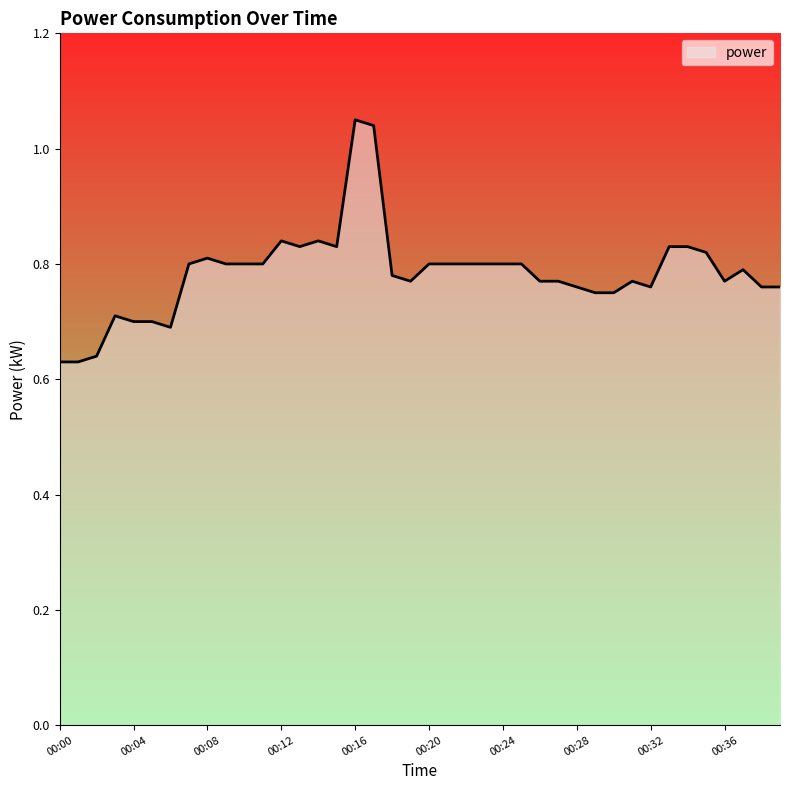

What is the difference between the maximum and minimum values?

0.4